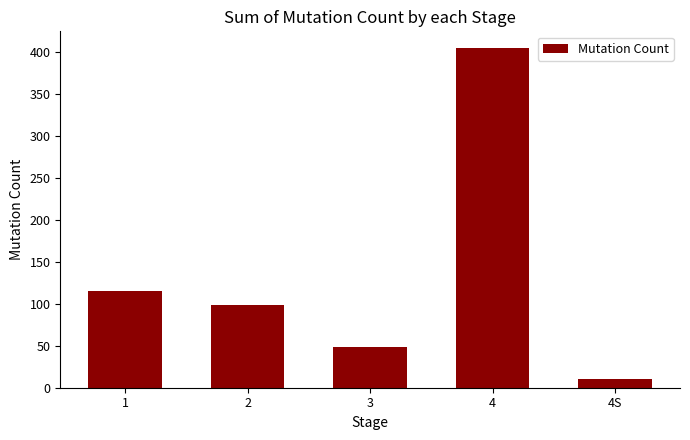

What is the change in value from 3 to 4?

+356